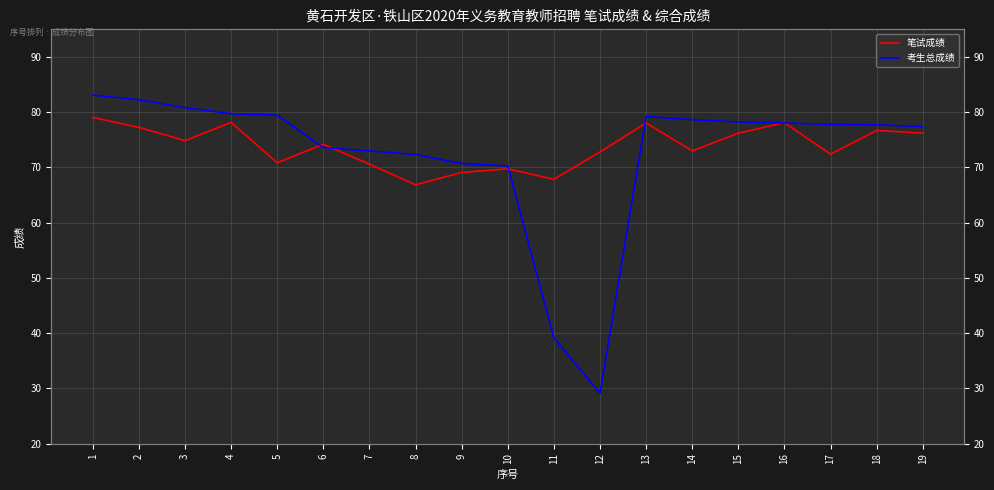

Is it true that 考生总成绩 equals 77.8 at 17?

True